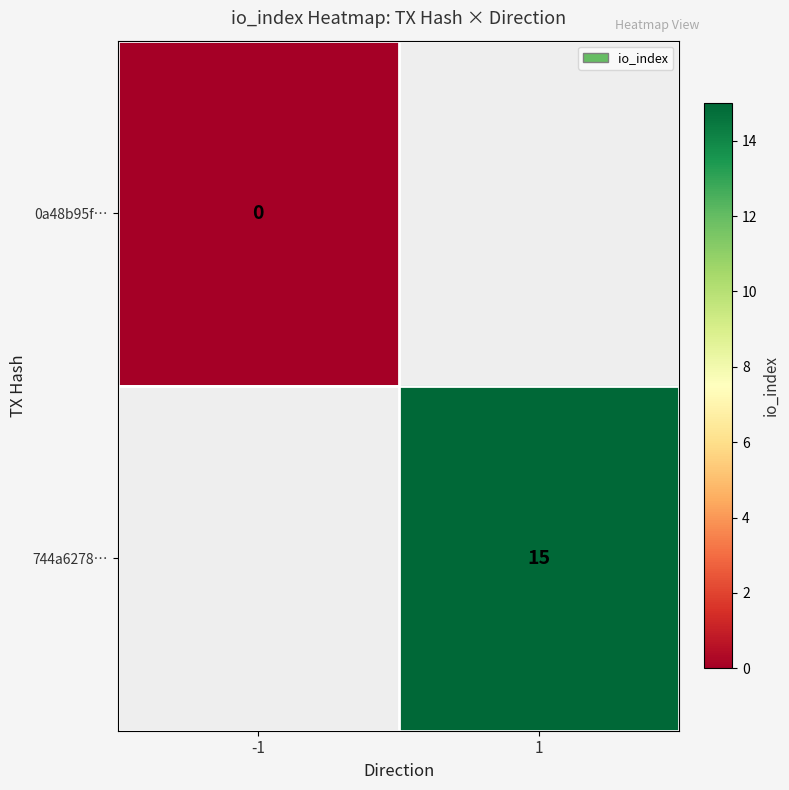

Which has a higher value, -1 or 1?

1